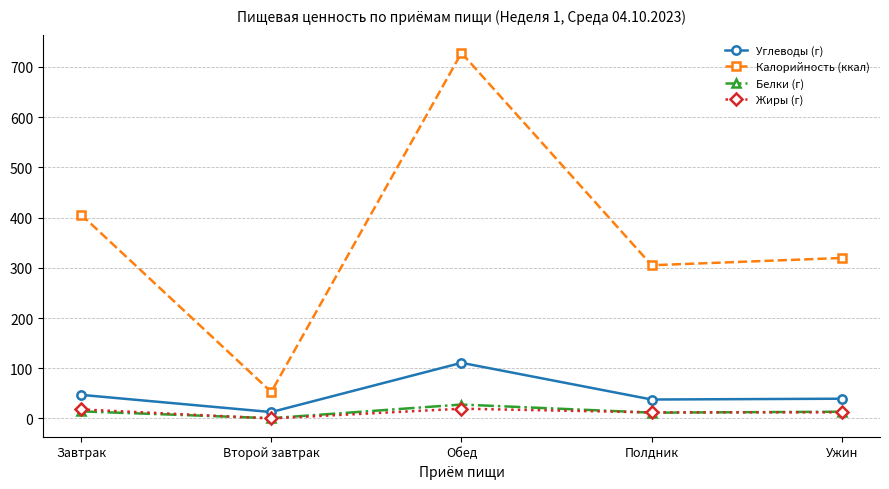

What is the total value across all series at Завтрак?

485.2